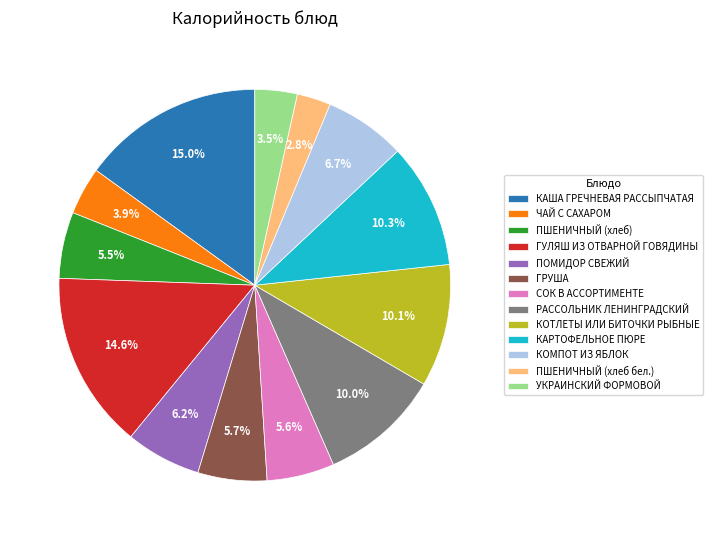

What is the total percentage of ПШЕНИЧНЫЙ (хлеб) and УКРАИНСКИЙ ФОРМОВОЙ?

9.0%